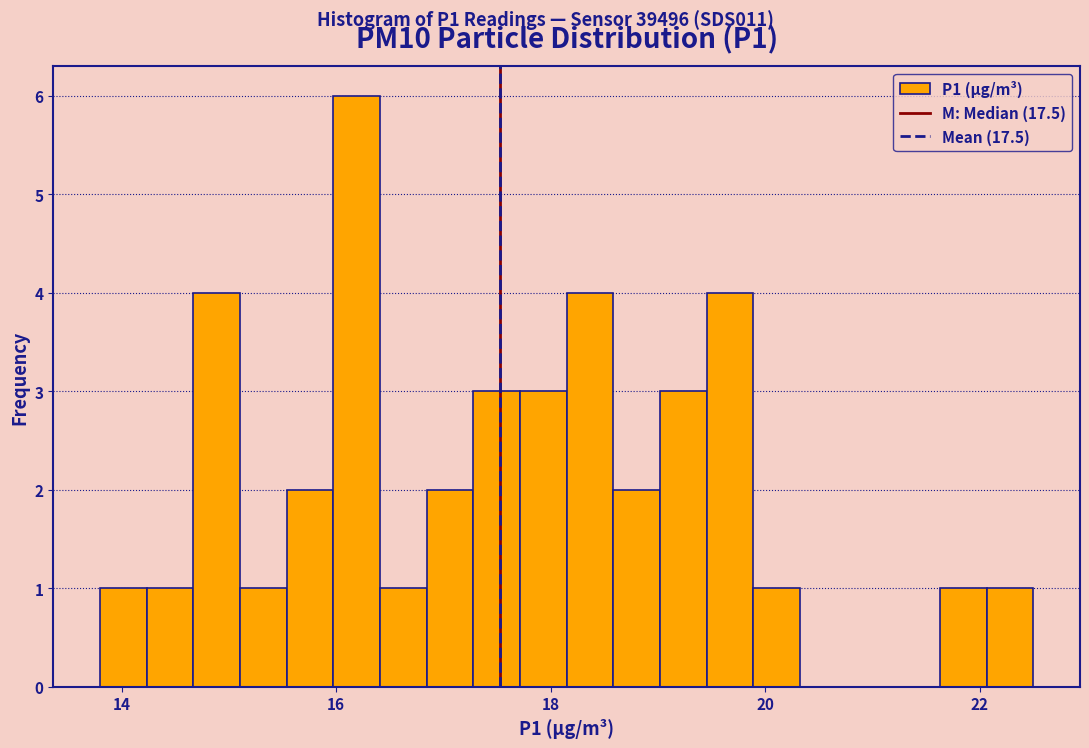

Around what value on the x-axis is the tallest bar? Give the approximate position of its centre, as read against the axis.

16.2